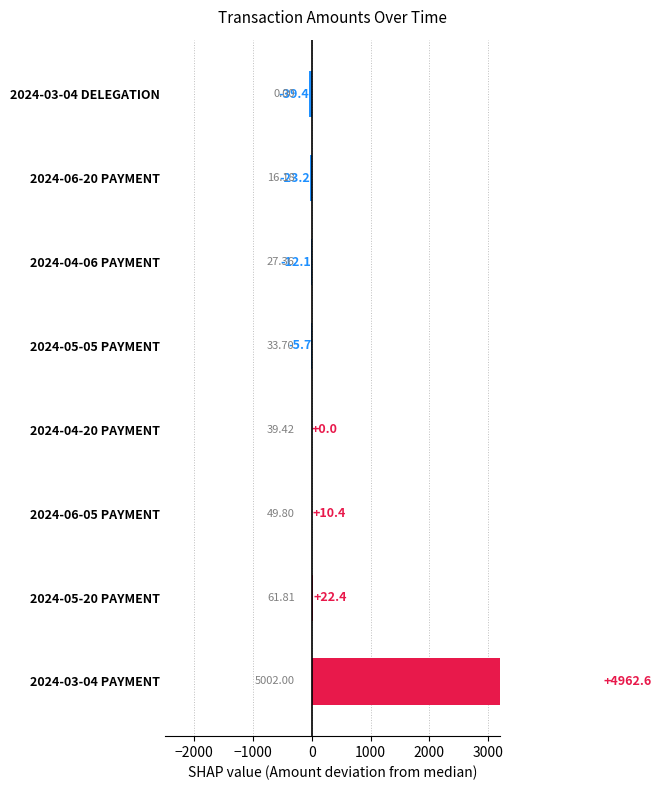

How many categories are shown in the chart?

8